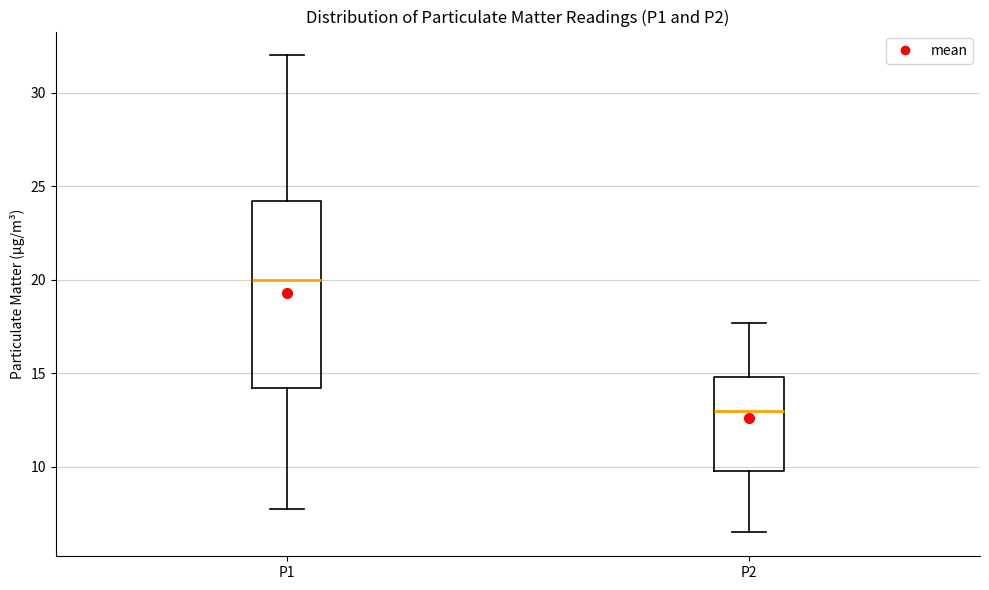

Reading left to right, transcribe this box plot: for each box, give where its median line is, the range the box spans, and where its two whiskers end, as read against the y-axis. The values are not printed on the chart, so give them approximately, as read against the axis.

P1: median 20.0, box 14.0 to 24.0, whiskers 7.5 to 32.0
P2: median 13.0, box 10.0 to 15.0, whiskers 6.5 to 17.5